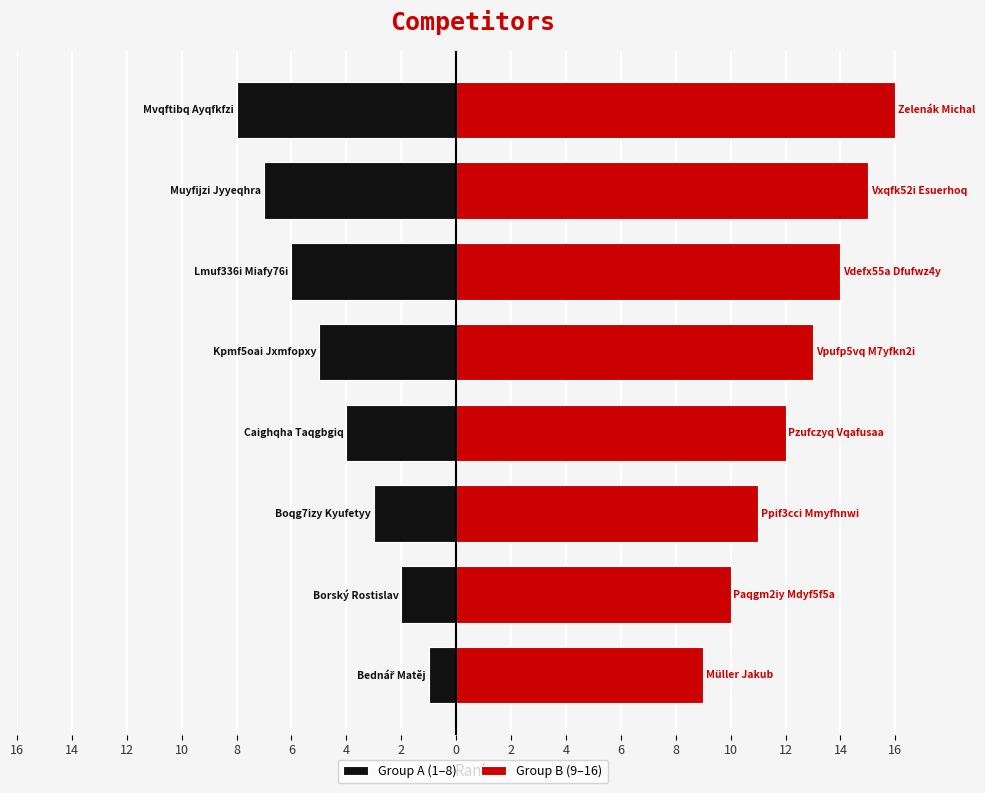

Does the chart contain stacked bars?

No